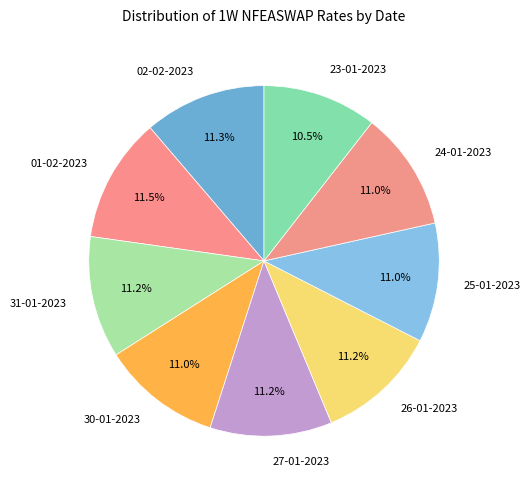

Is there any slice that represents more than half of the pie?

No